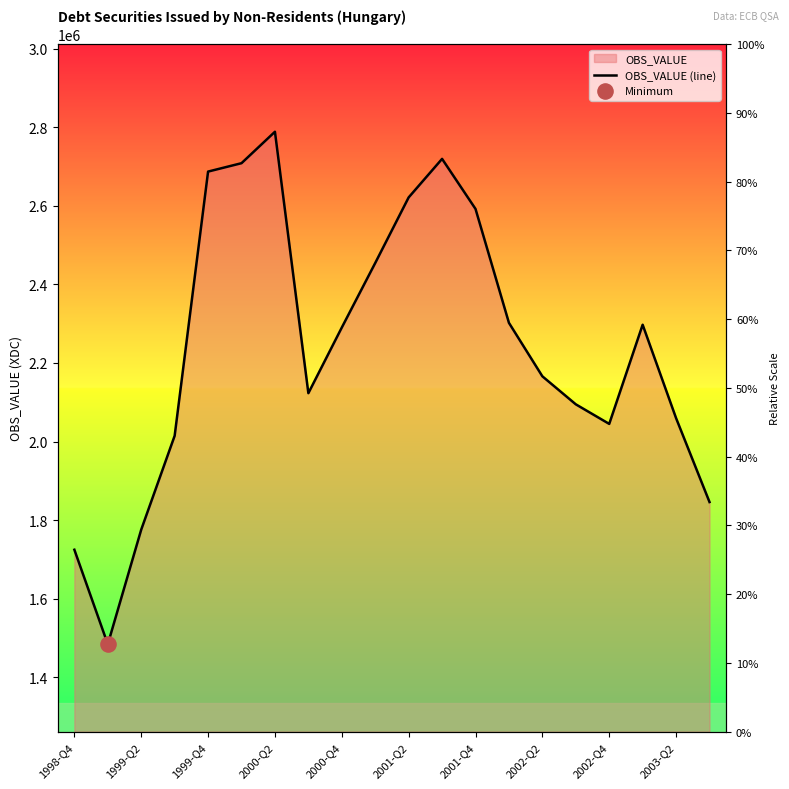

Which has a higher value, 1998-Q4 or 17?

17